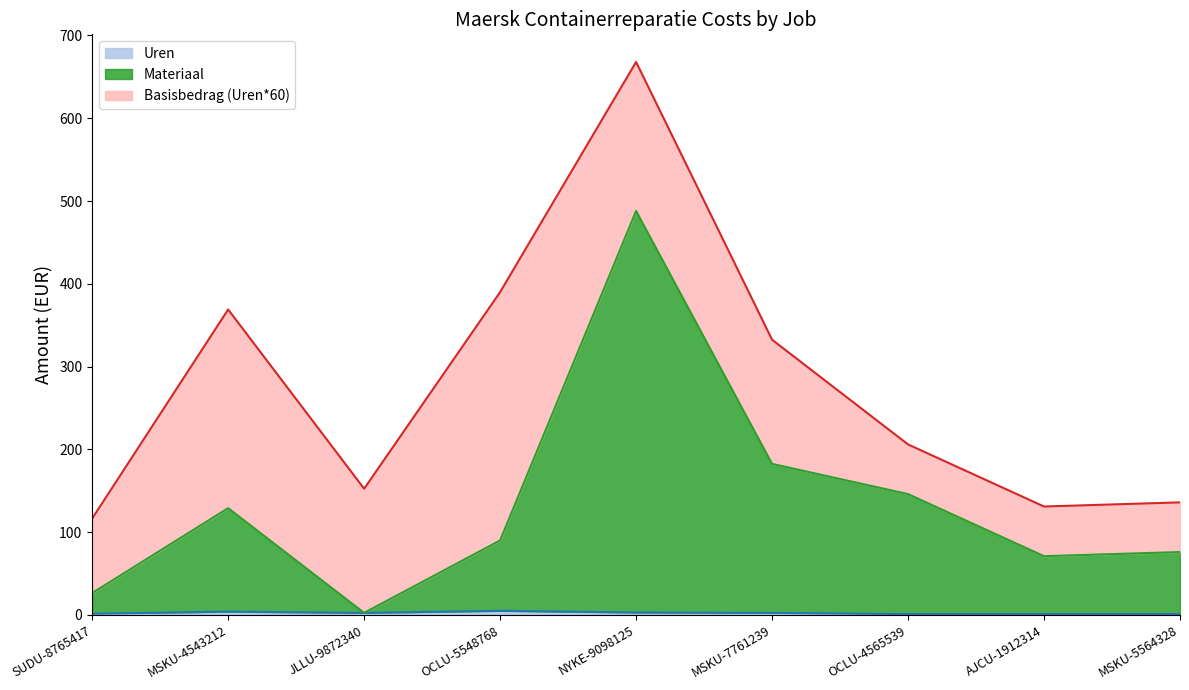

How many values in the Materiaal series exceed 90?

4